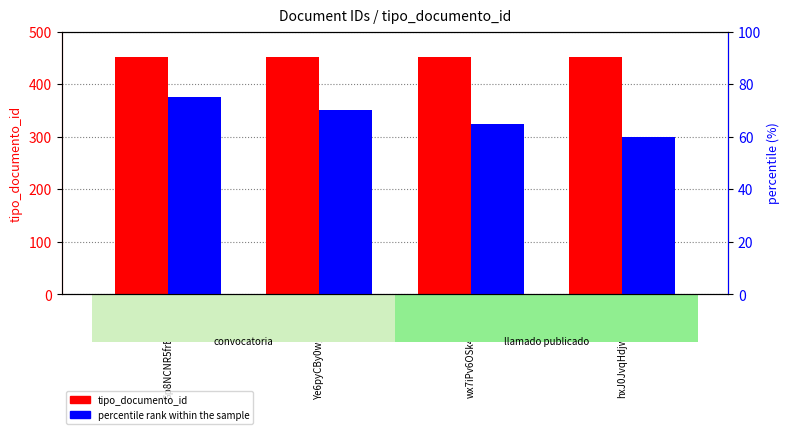

Reading left to right, list all the values displayed in this chart.

tipo_documento_id: Gp8NCNR5frE%253D=452	Ye6pyCBy0wg%253D=452	wx7iPv6OSk4%253D=452	hxJ0JvqHdjw%253D=452
percentile rank within the sample: Gp8NCNR5frE%253D=75	Ye6pyCBy0wg%253D=70	wx7iPv6OSk4%253D=65	hxJ0JvqHdjw%253D=60